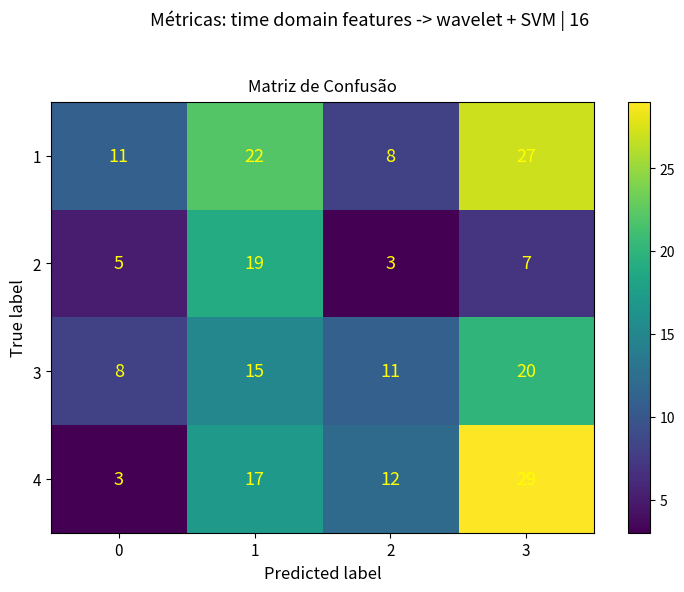

Which series has the largest range (max minus min)?

4